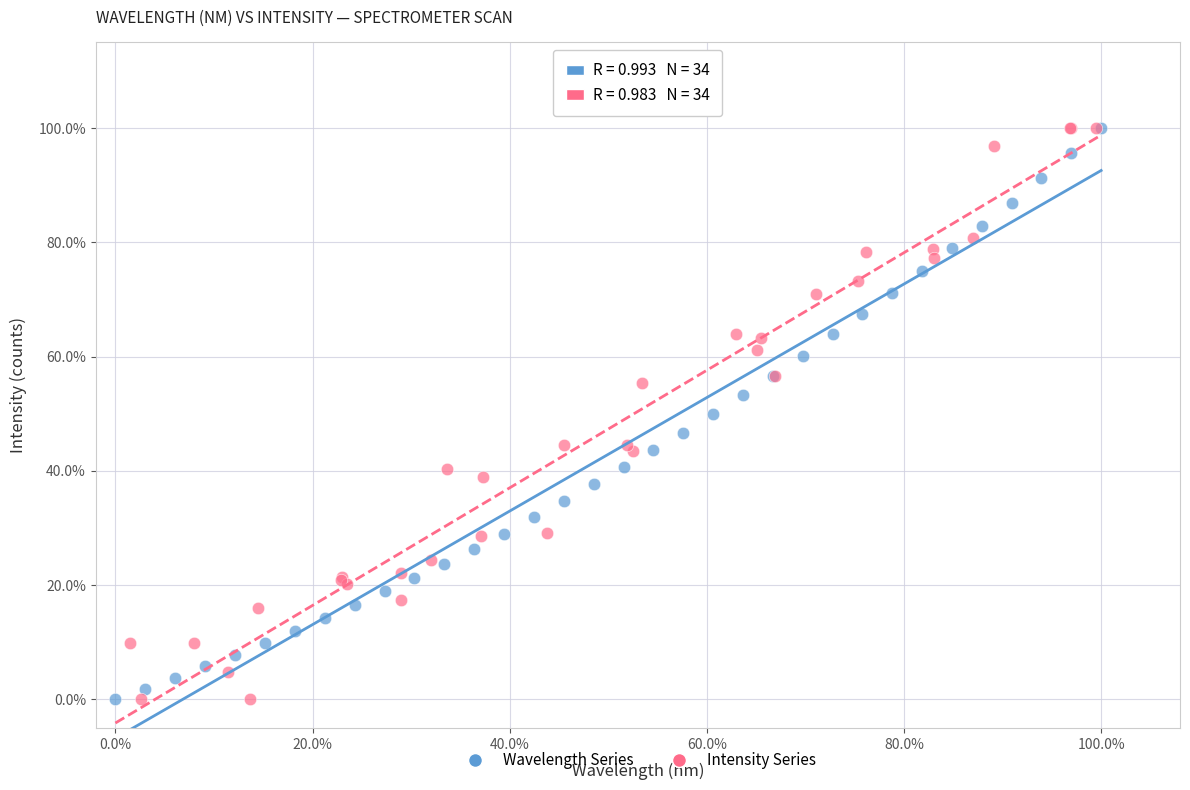

What are all the series names shown in the legend?

Wavelength Series, Intensity Series